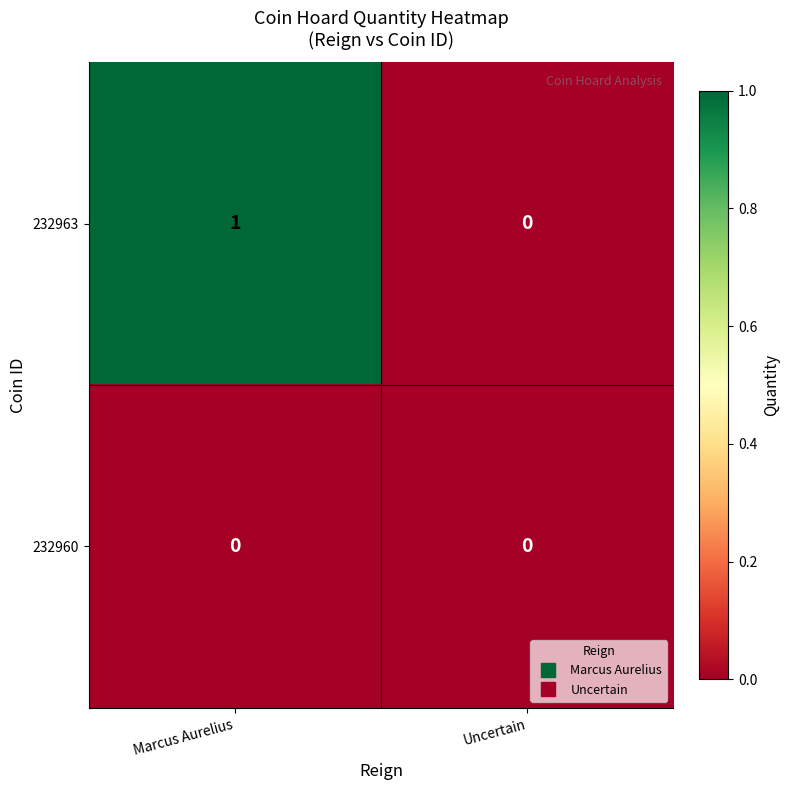

Rank the series by their maximum value, from highest to lowest.

232963, 232960